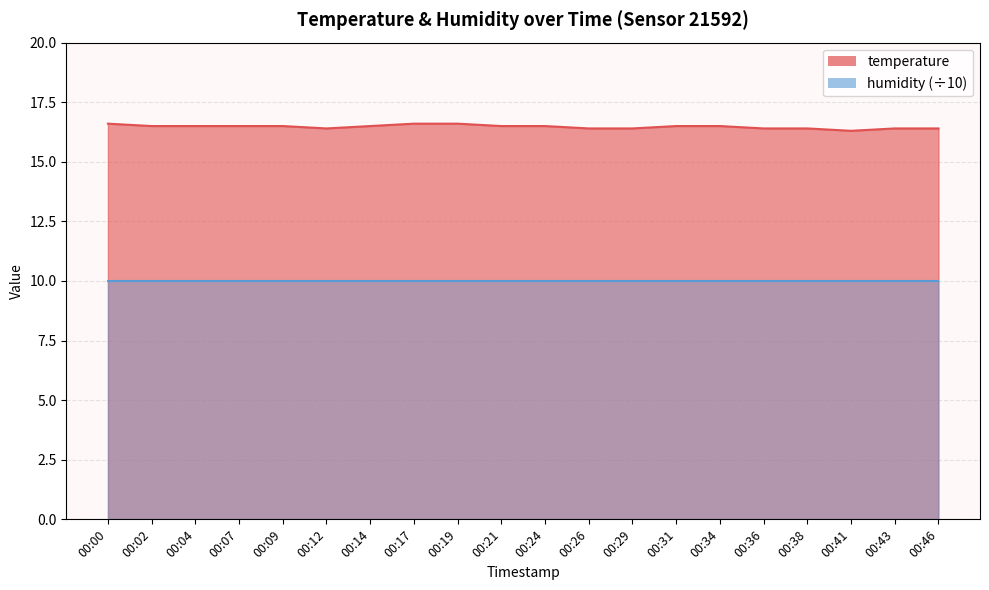

Which has a higher value, 00:24 or 00:19?

00:19